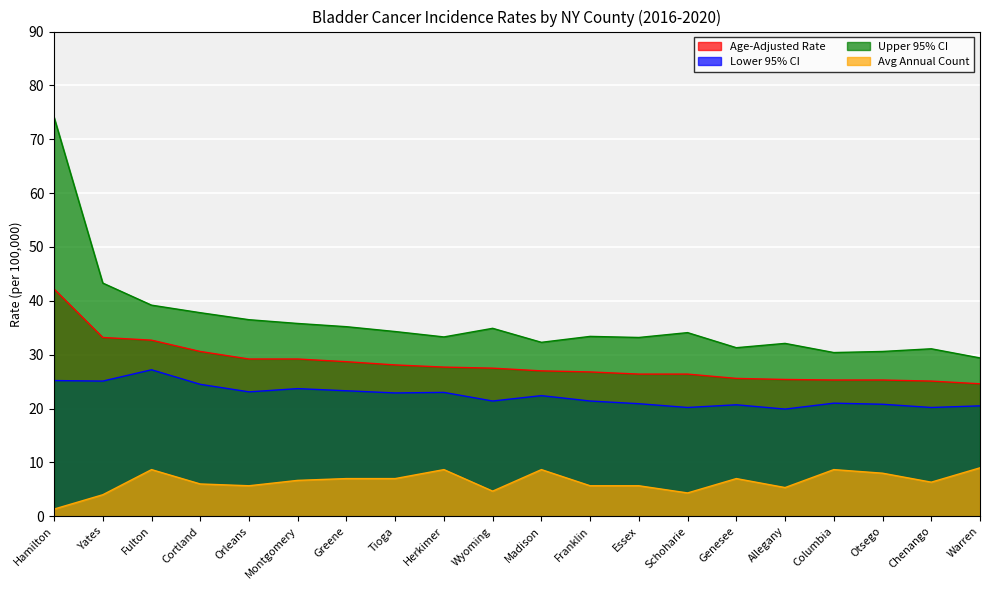

Which label corresponds to the smallest value in the chart?

Hamilton